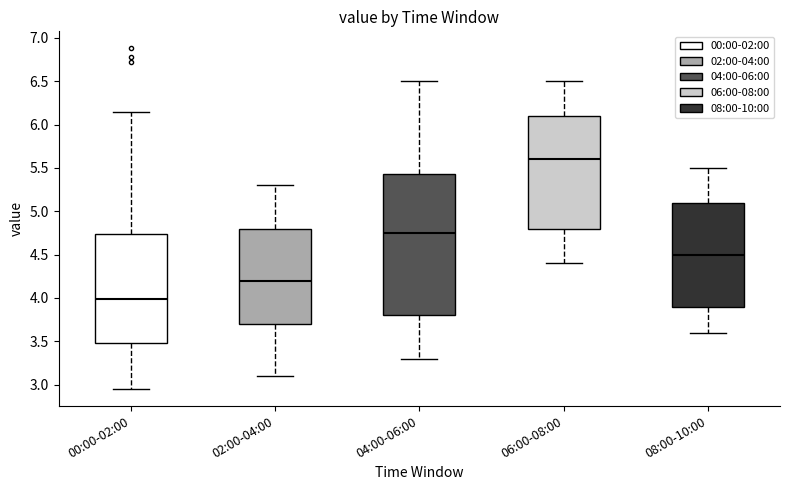

Which box has the lowest median line?

00:00-02:00